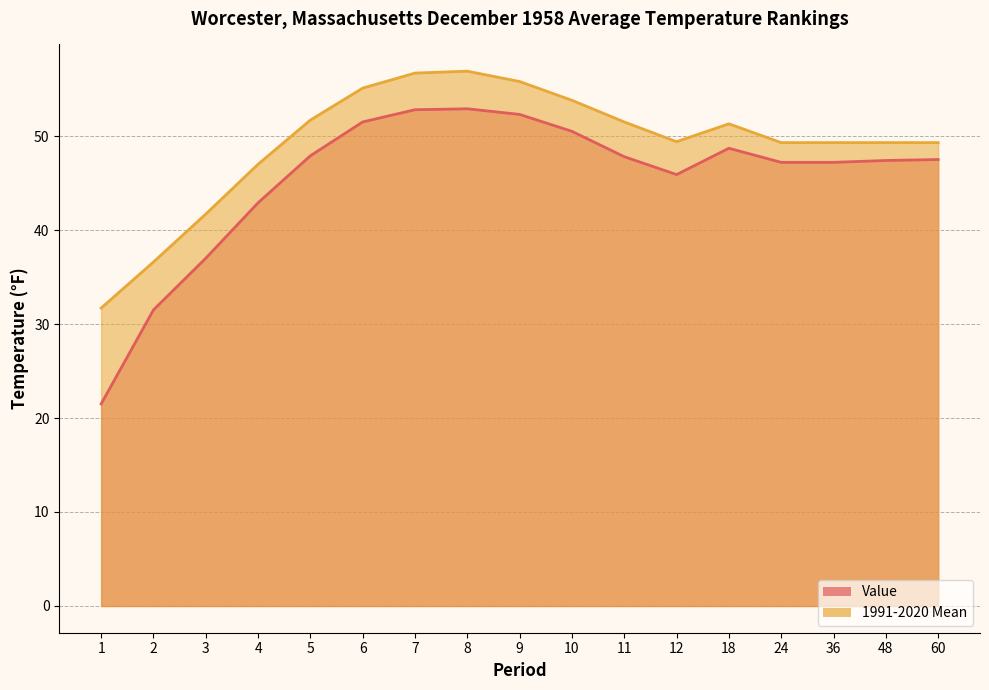

What is the value of the 1991-2020 Mean point at the 14th from the left?

49.3